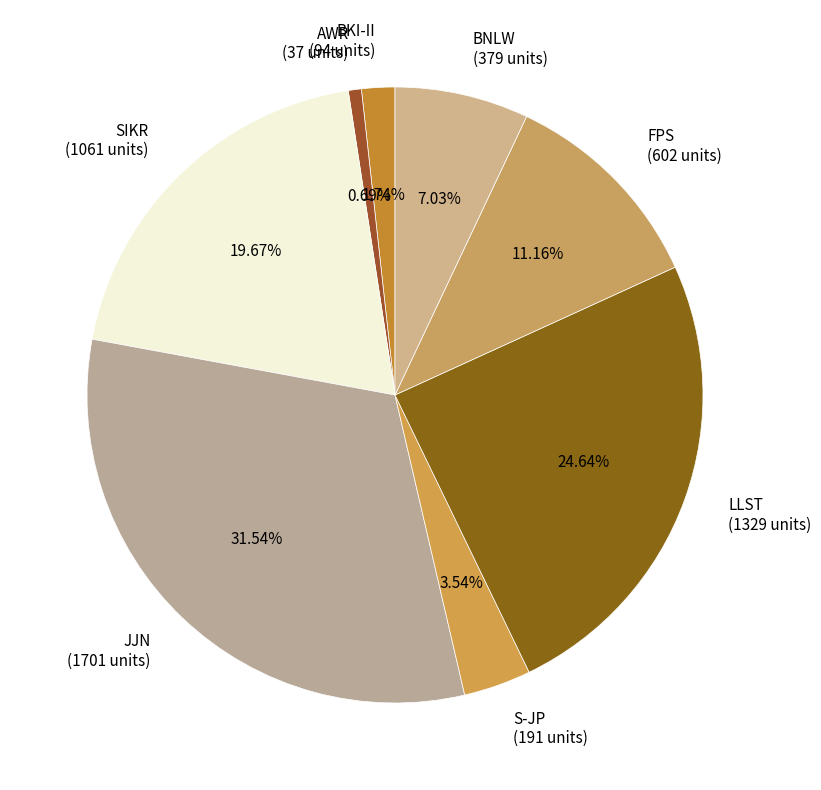

What is the ratio of the value at BNLW (379 units) to the value at BKI-II (94 units)?

4.0